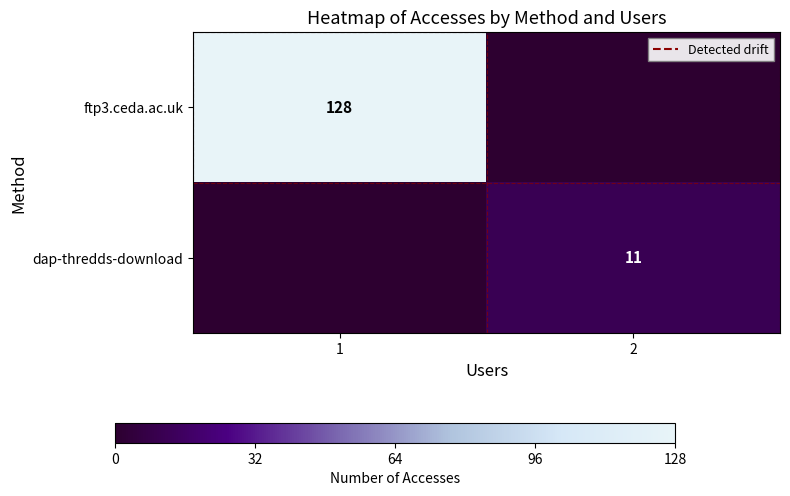

The value of ftp3.ceda.ac.uk at 1 is 128. True or false?

True